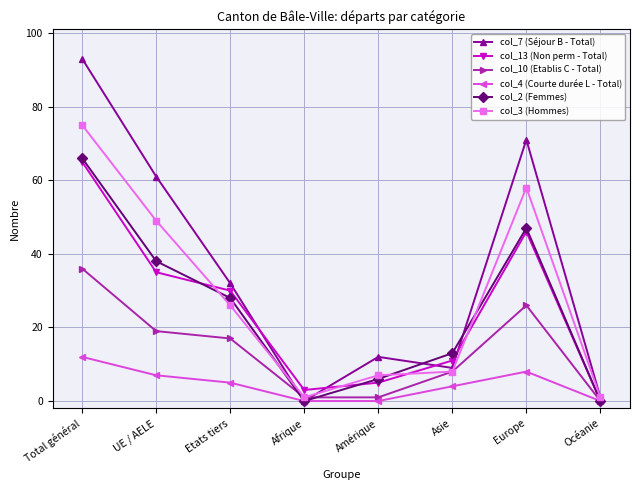

What is the maximum value for col_13 (Non perm - Total)?

65